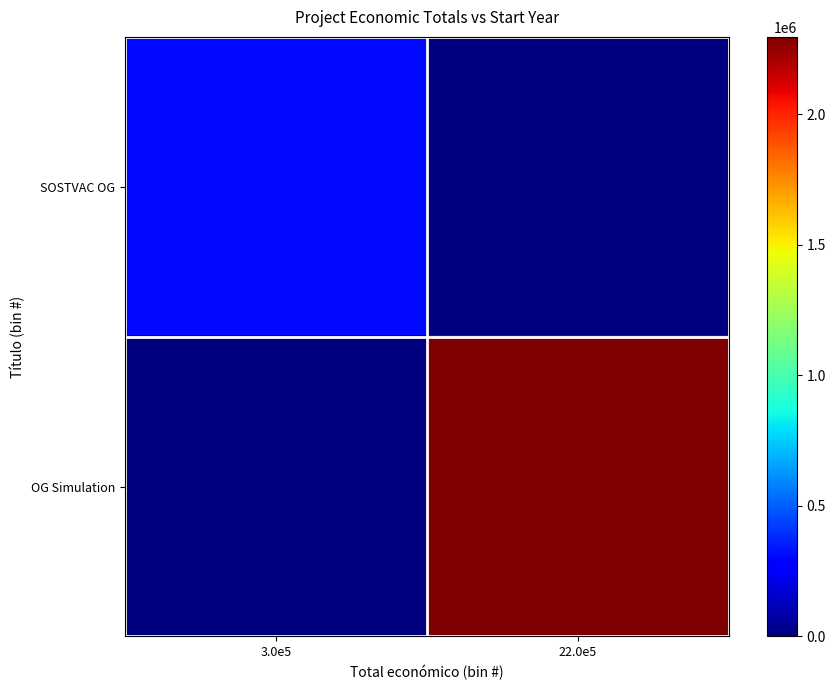

Which series has the widest spread of values?

OG Simulation